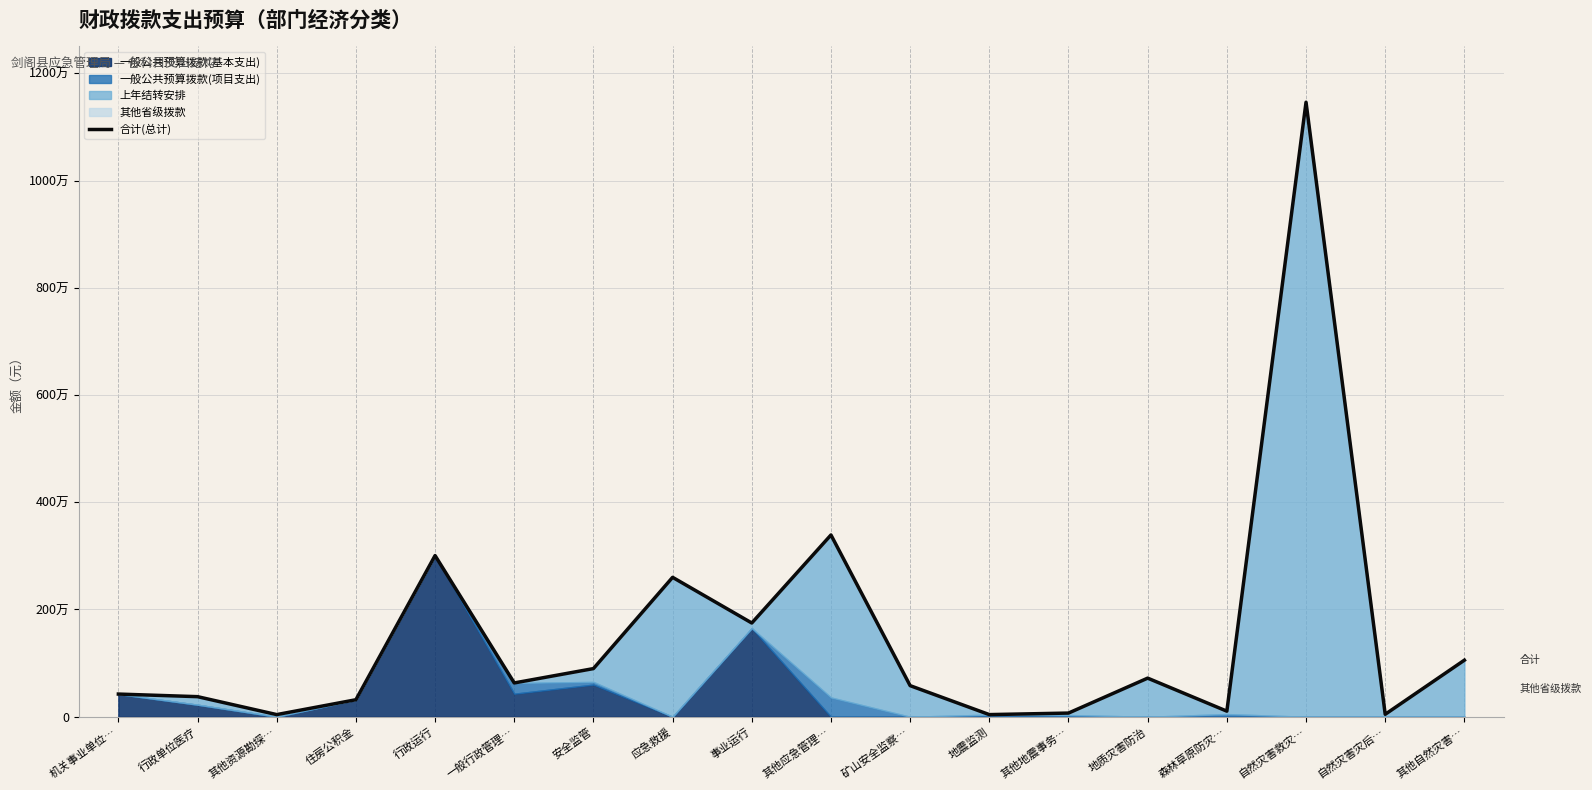

Count the number of values greater than 630500.

8